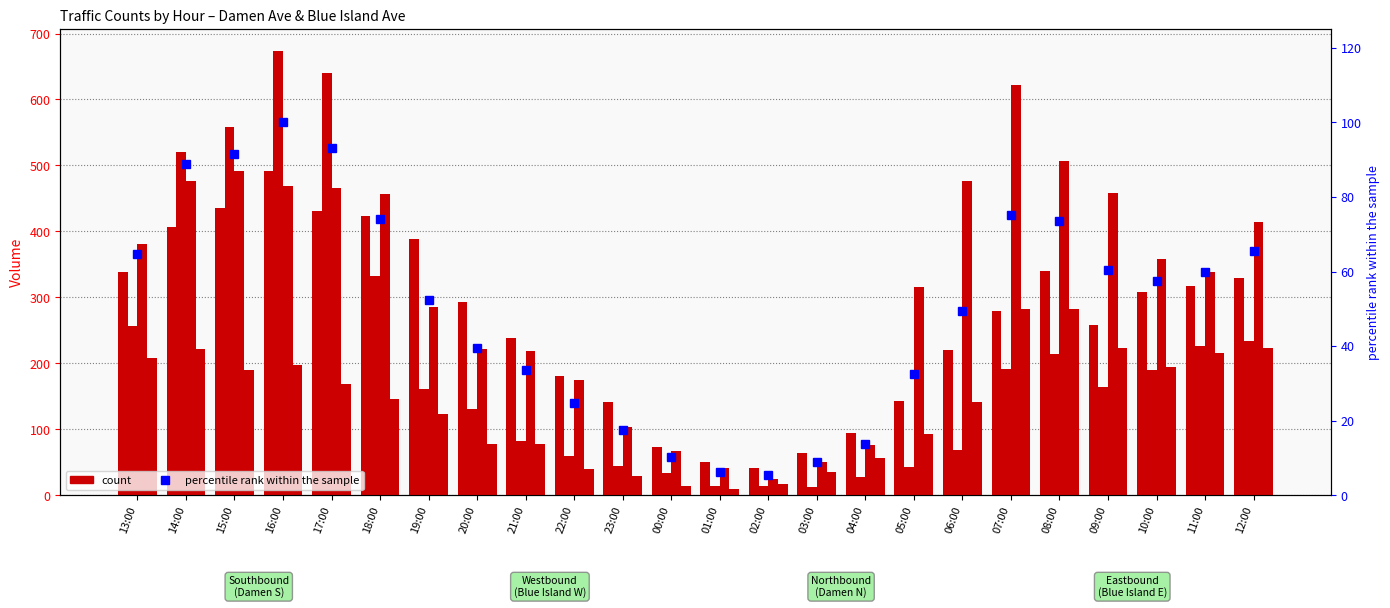

Which has a higher value, 18:00 or 15:00?

15:00